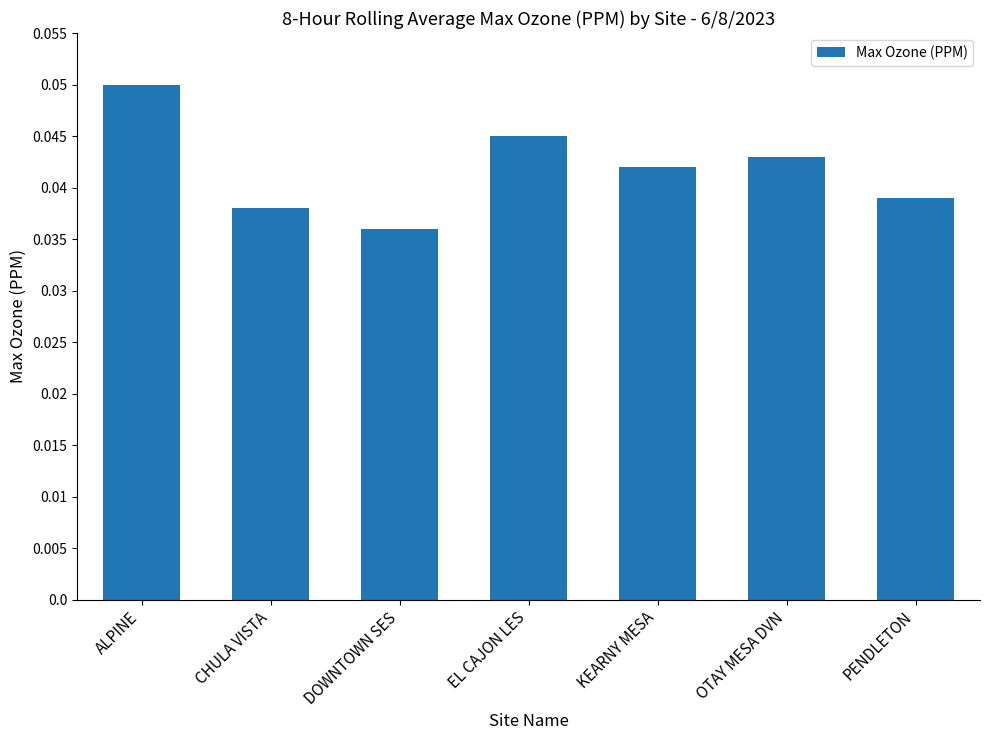

Which label corresponds to the smallest value in the chart?

DOWNTOWN SES